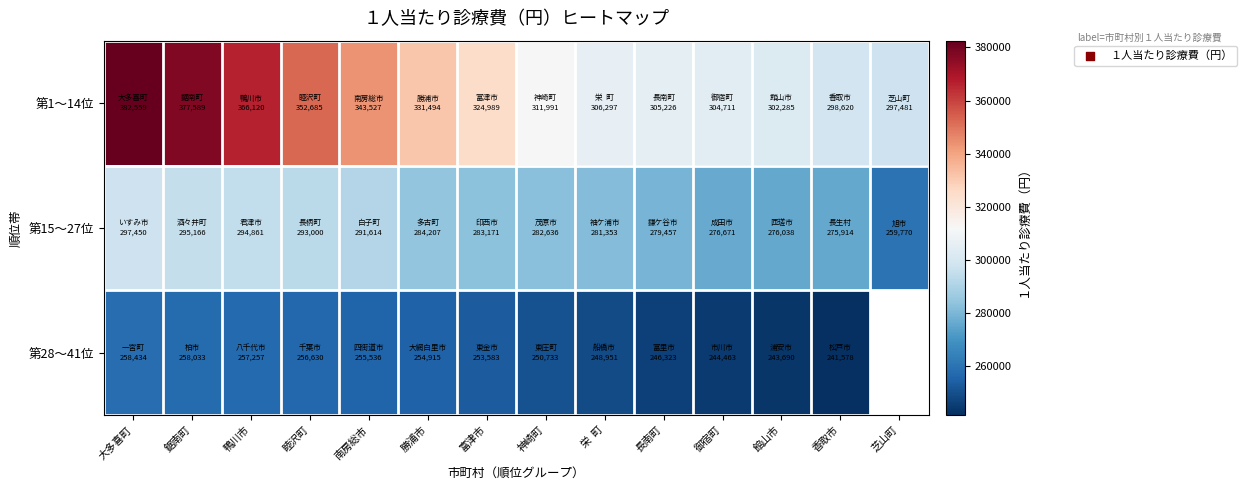

Is it true that 第15〜27位 equals 281353.0 at 栄 町?

True